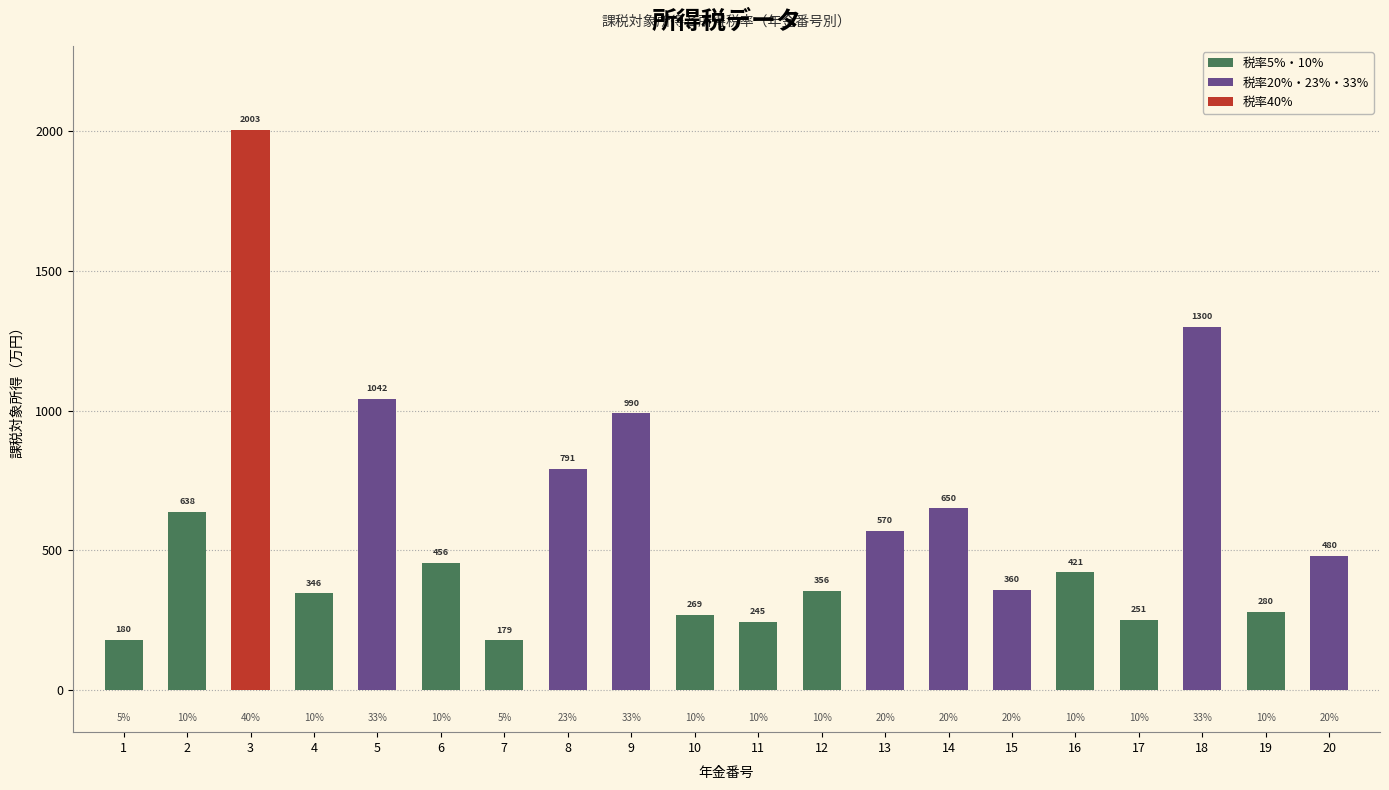

Which series changed the most between 11 and 14?

課税対象所得（万円）